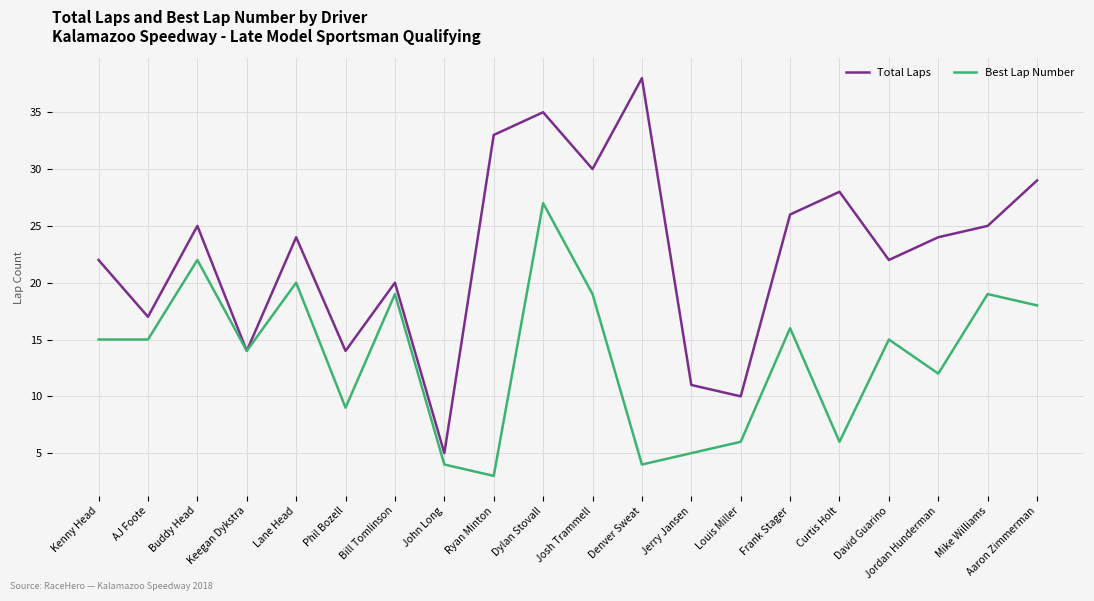

At how many categories does at least one series exceed 27?

6